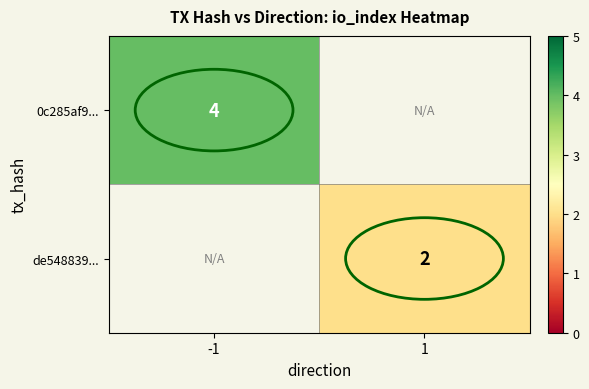

The de548839... series shows 3 at 1. True or false?

False